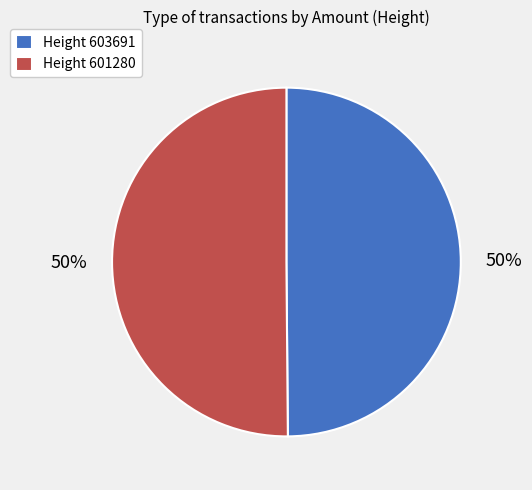

True or false: Height 601280 accounts for 45% of the total.

False